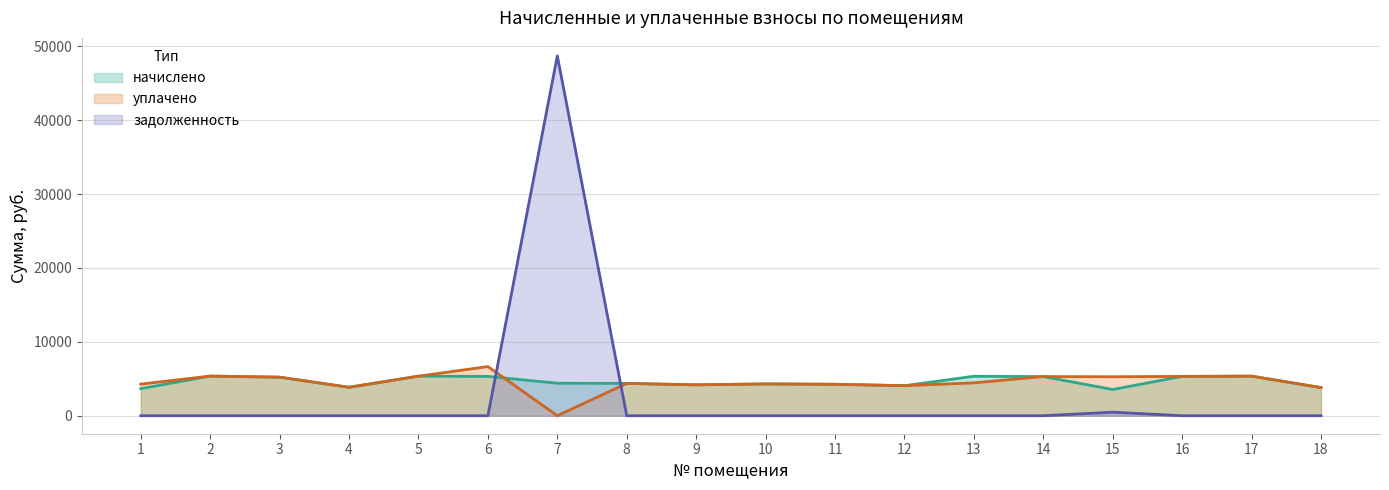

What is the value of the уплачено point at the 17th from the left?

5357.2